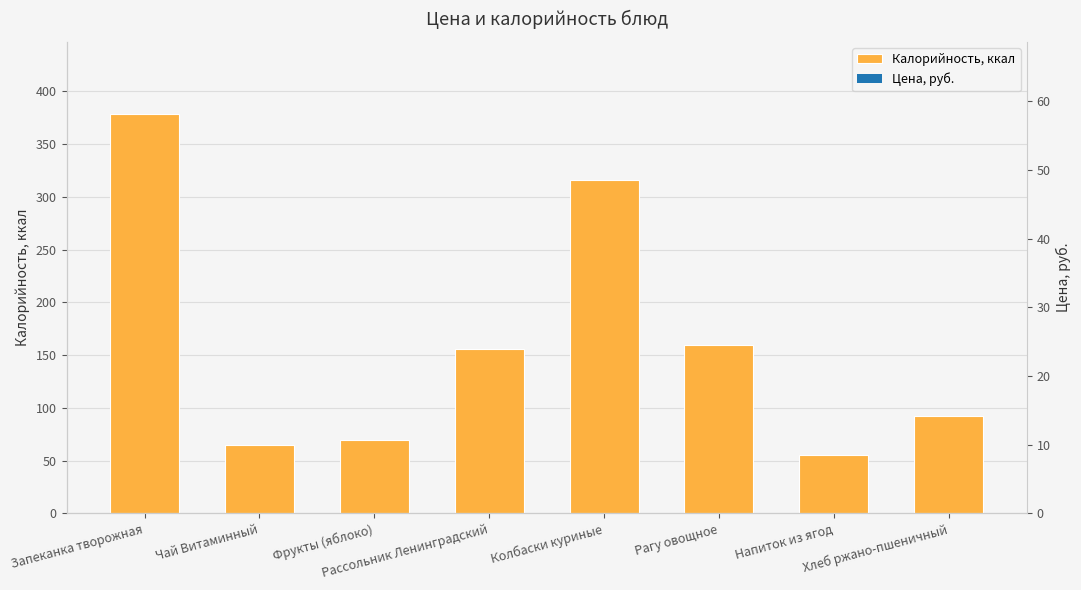

At how many categories does at least one series exceed 235?

2